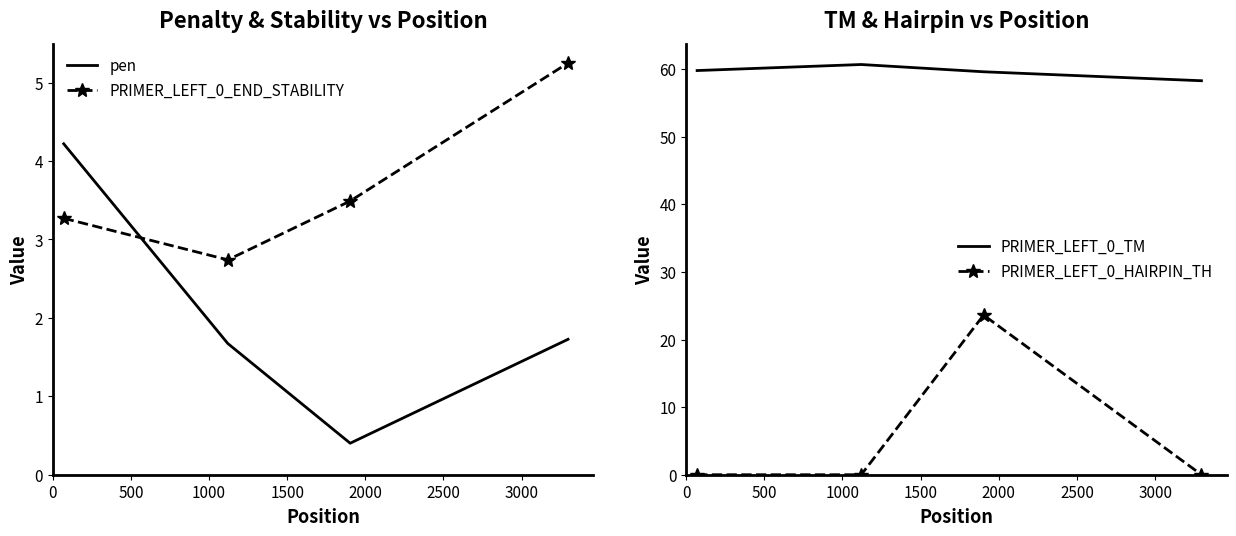

Which series has the widest spread of values?

PRIMER_LEFT_0_HAIRPIN_TH